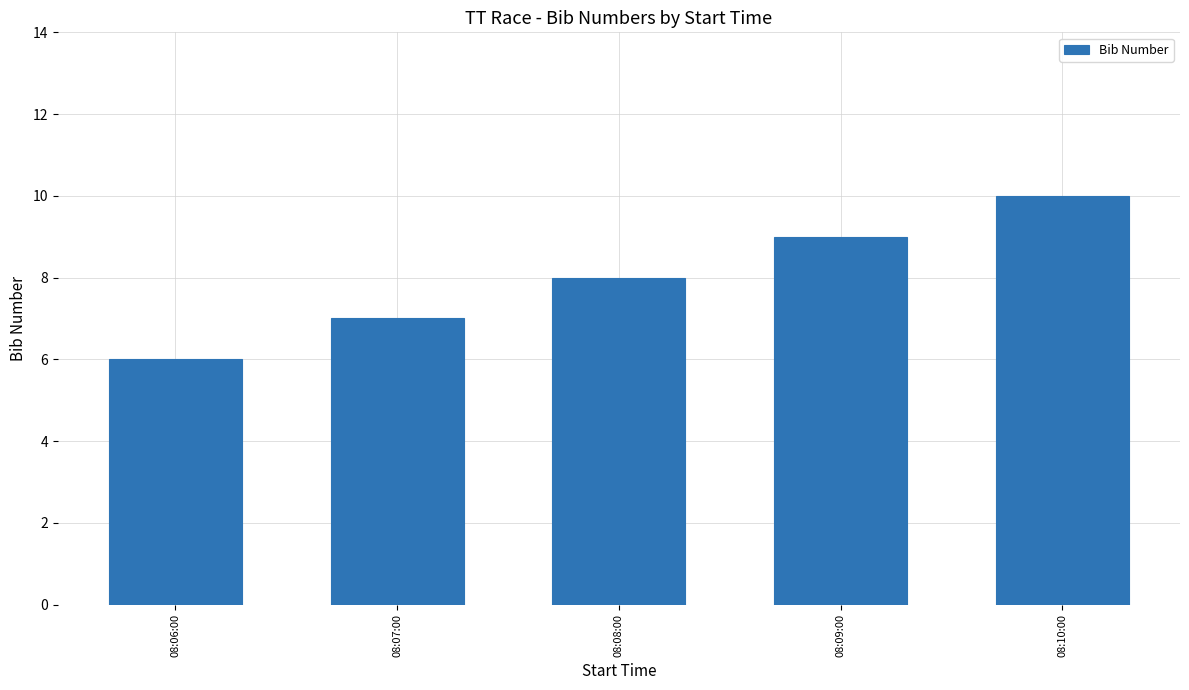

What position from the left is 08:06:00?

1